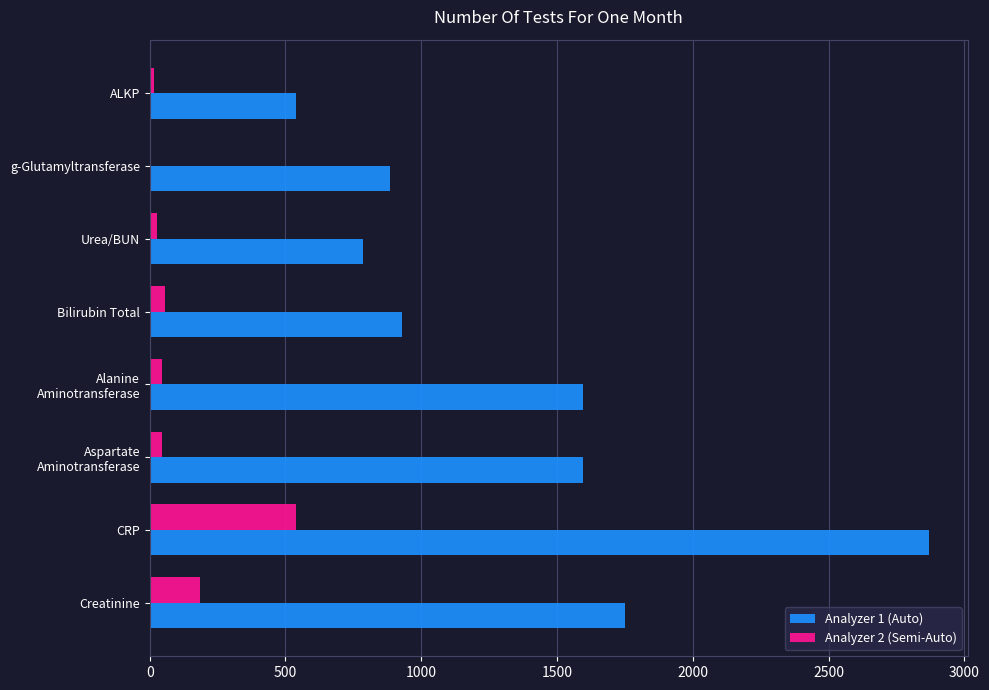

What is the average value of the Analyzer 2 (Semi-Auto) series?

114